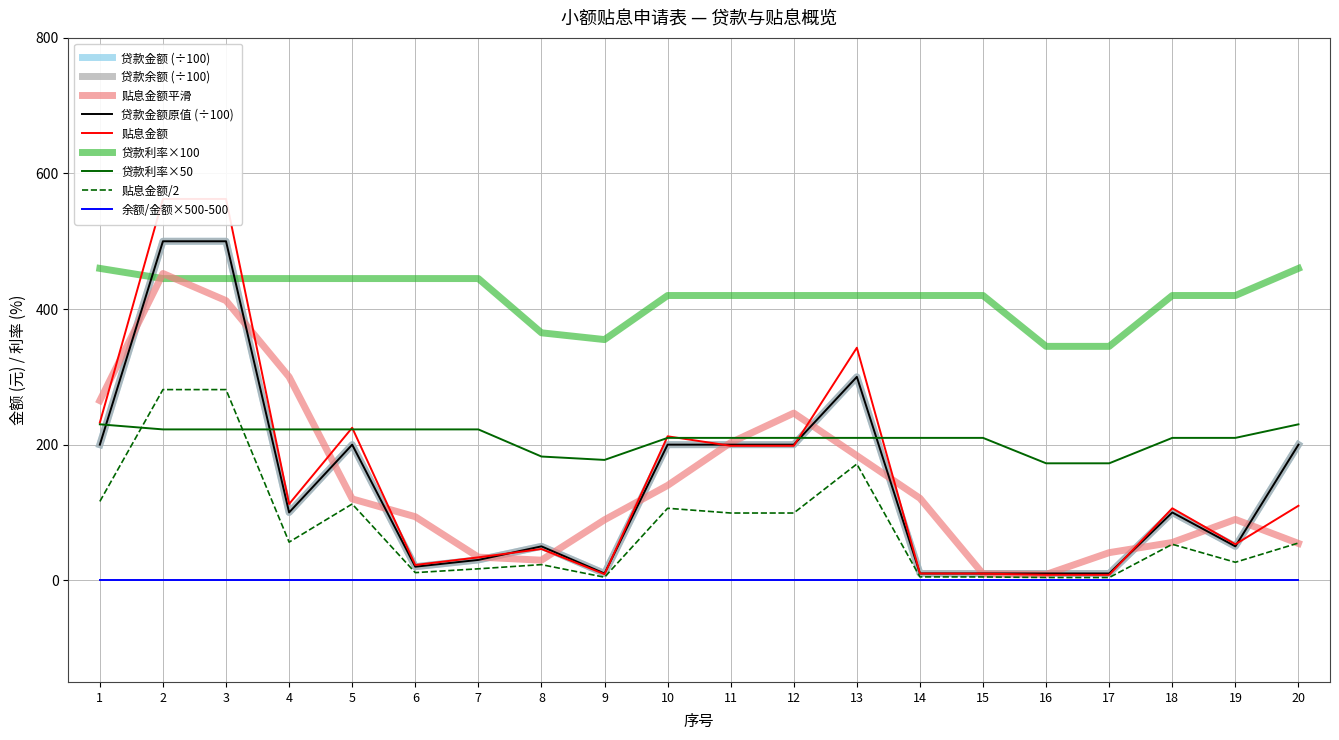

At how many categories does at least one series exceed 129?

20